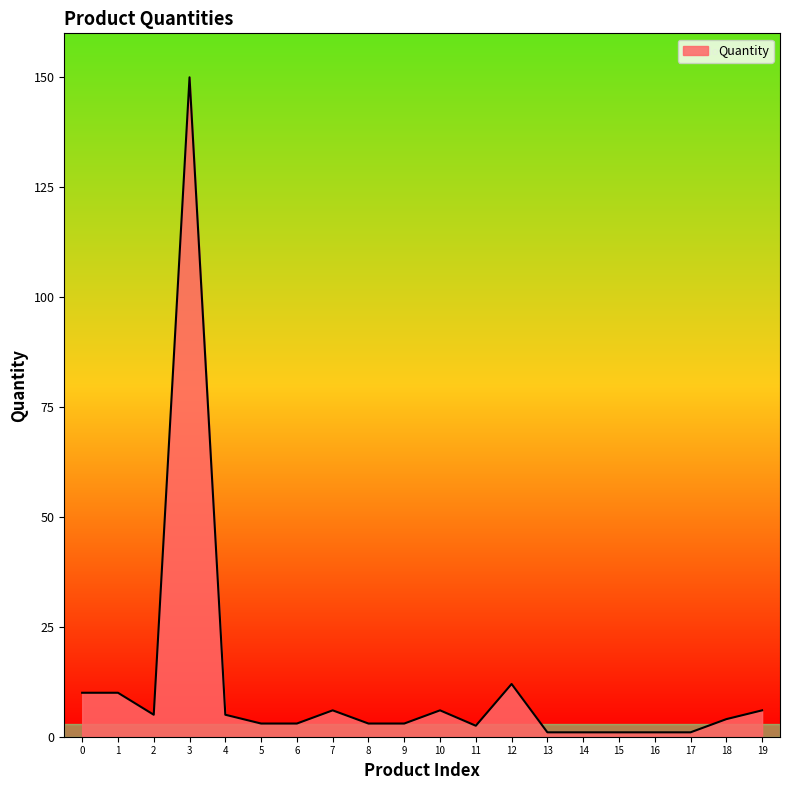

How many lines are shown in the chart?

1